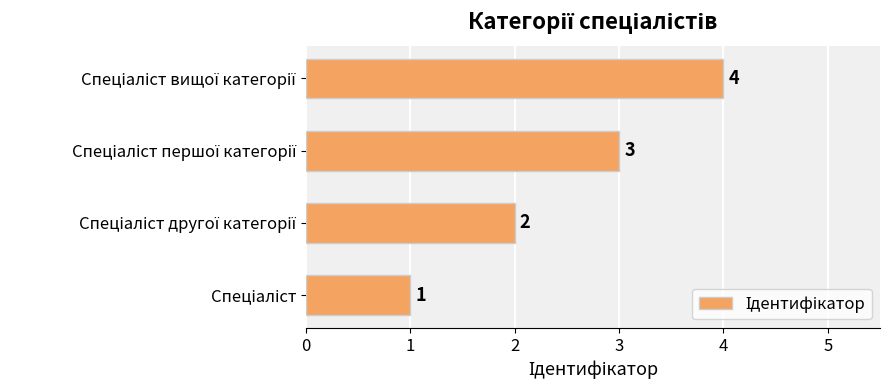

What is the difference between the second highest and minimum values?

2